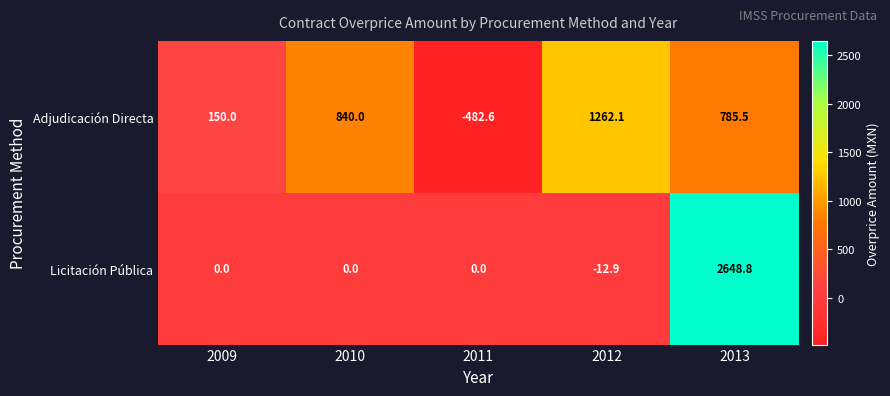

What is the highest value of the Adjudicación Directa series?

1262.1